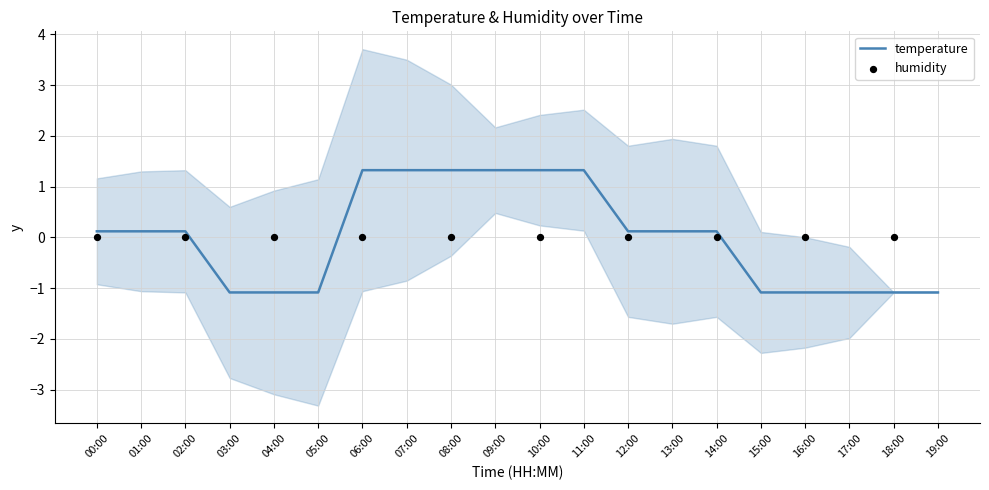

Approximately how many times larger is the value at 02:00 compared to 10:00?

0.1